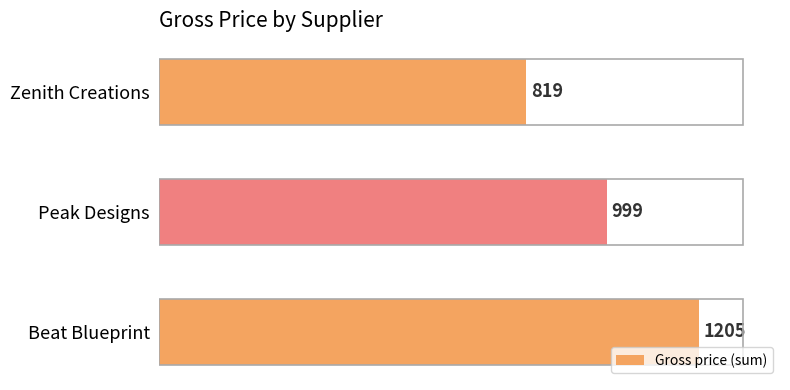

Between Peak Designs and Beat Blueprint, which is larger?

Beat Blueprint